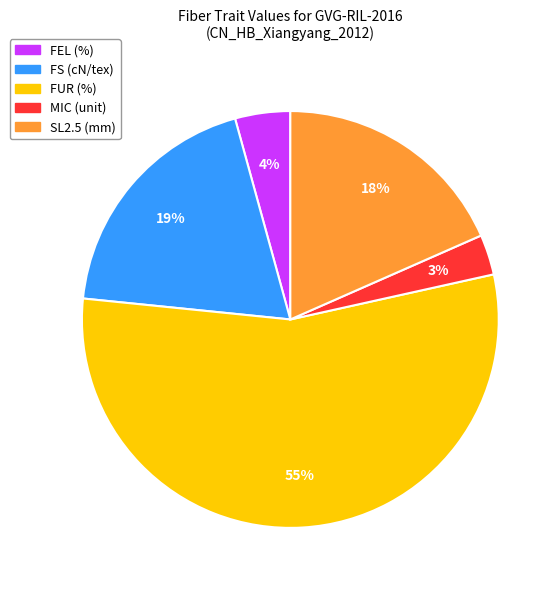

Count the number of slices in the pie.

5